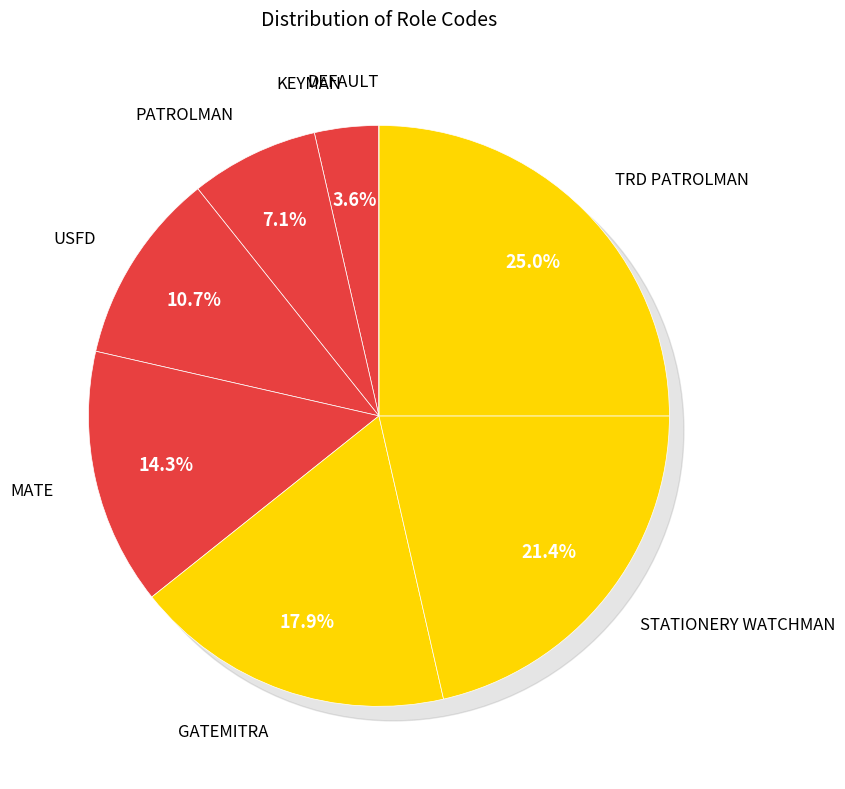

What is the total percentage of GATEMITRA and DEFAULT?

17.9%